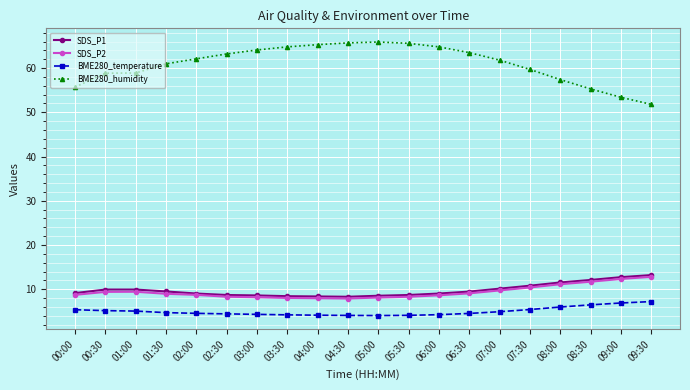

Which series has the largest total across all categories?

BME280_humidity